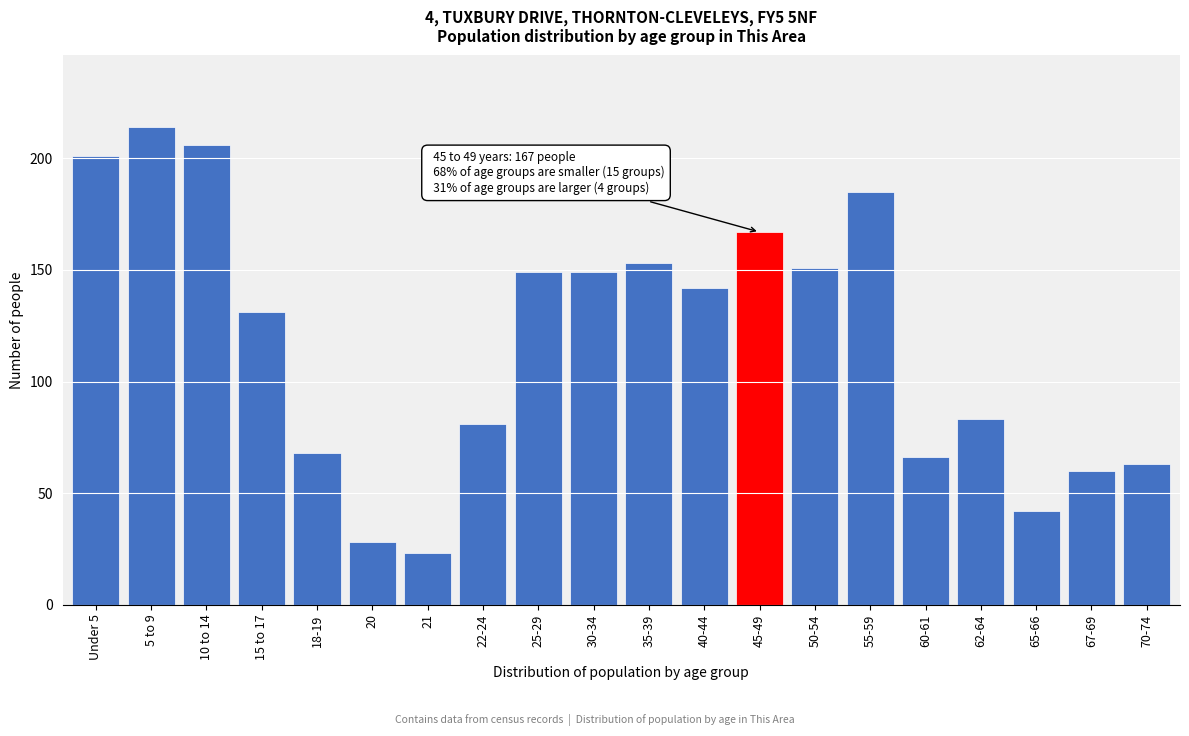

Reading left to right, list all the values displayed in this chart.

Under 5=201	5 to 9=214	10 to 14=206	15 to 17=131	18-19=68	20=28	21=23	22-24=81	25-29=149	30-34=149	35-39=153	40-44=142	45-49=167	50-54=151	55-59=185	60-61=66	62-64=83	65-66=42	67-69=60	70-74=63